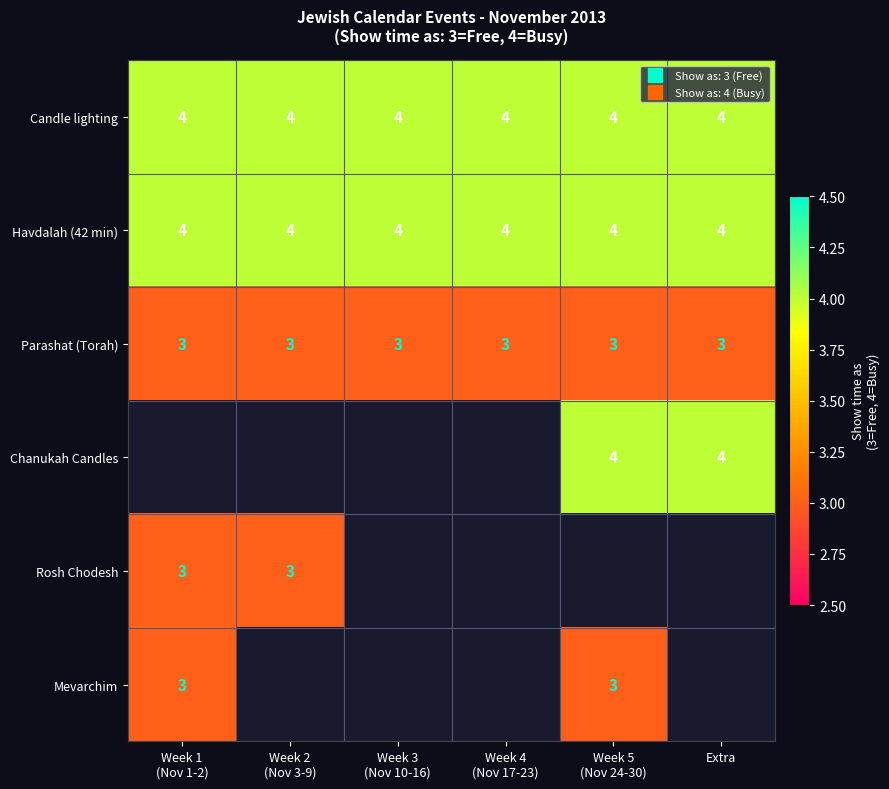

What is the sum of all Candle lighting values?

24